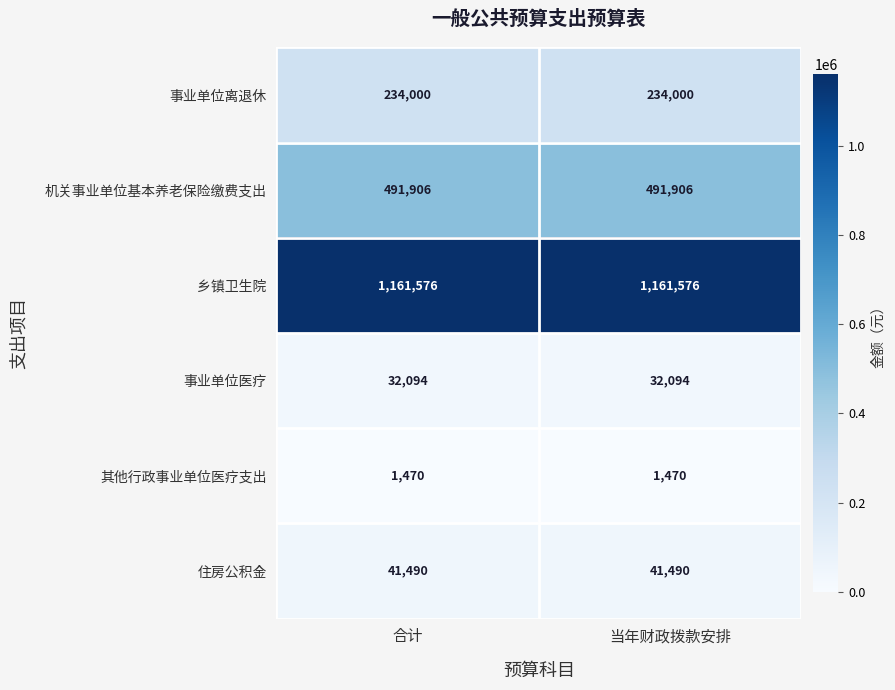

Reading right to left, list all the values displayed in this chart.

事业单位离退休: 234000	234000
机关事业单位基本养老保险缴费支出: 491906	491906
乡镇卫生院: 1161576	1161576
事业单位医疗: 32094	32094
其他行政事业单位医疗支出: 1470	1470
住房公积金: 41490	41490